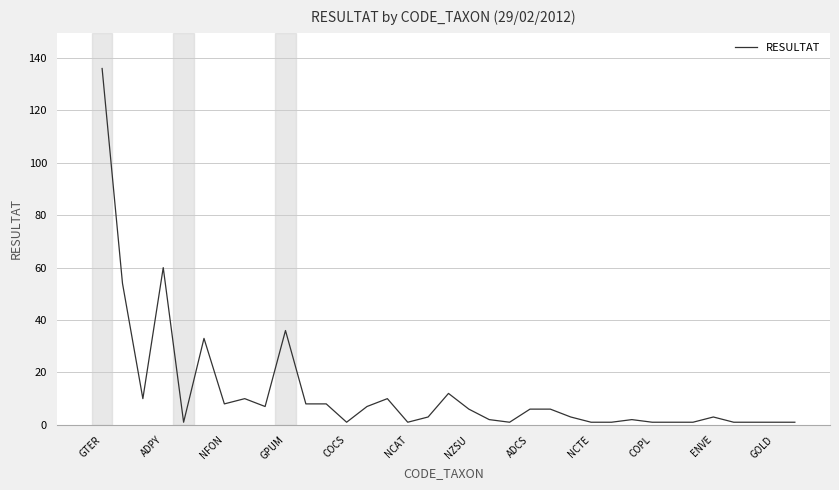

What is the difference between the maximum and minimum values?

135